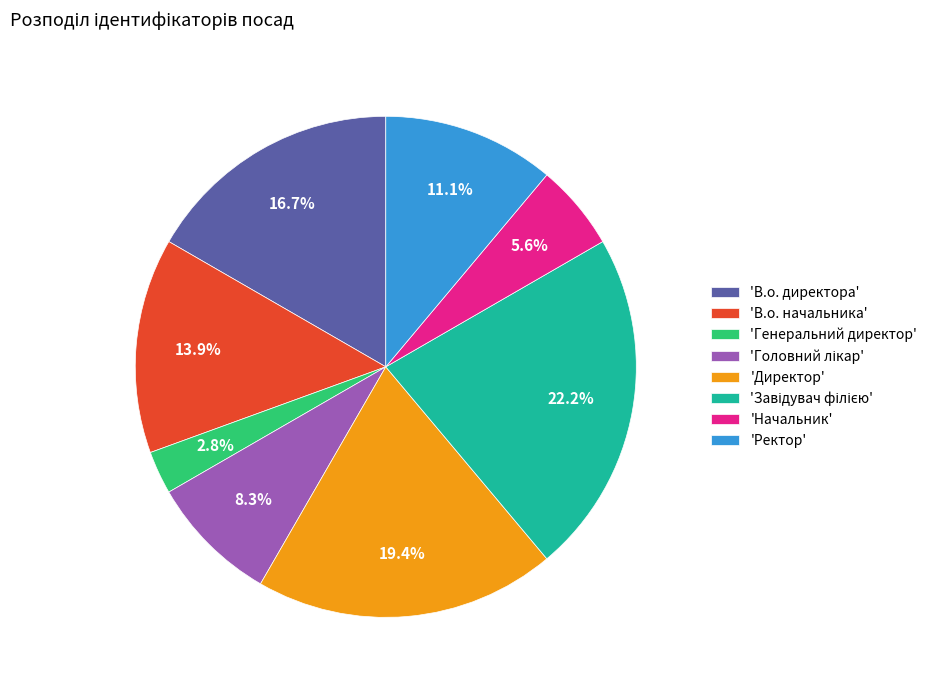

How much of the chart is everything except 'В.о. директора'?

83.3%